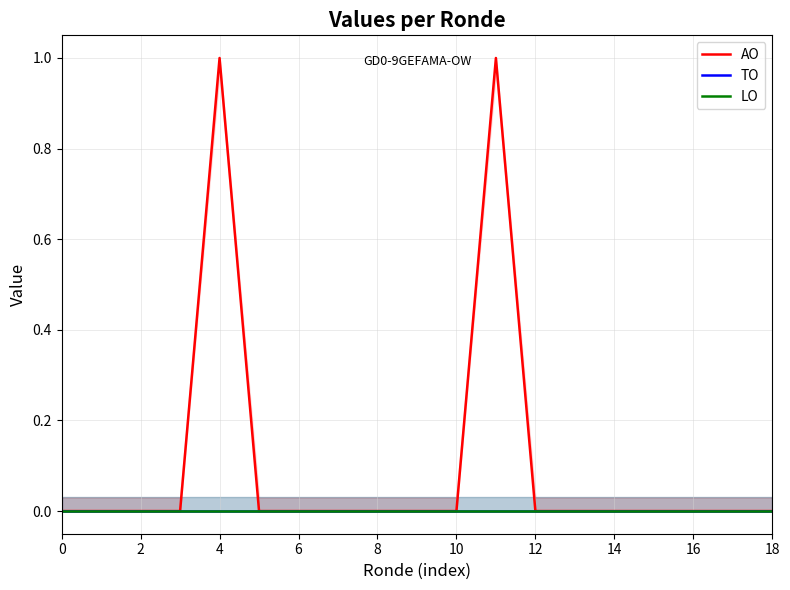

True or false: TO and AO cross at least once.

False